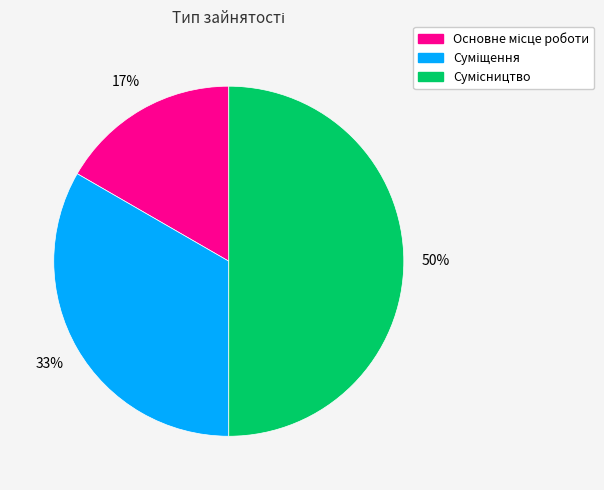

To the nearest percent, what is the average slice percentage?

33%